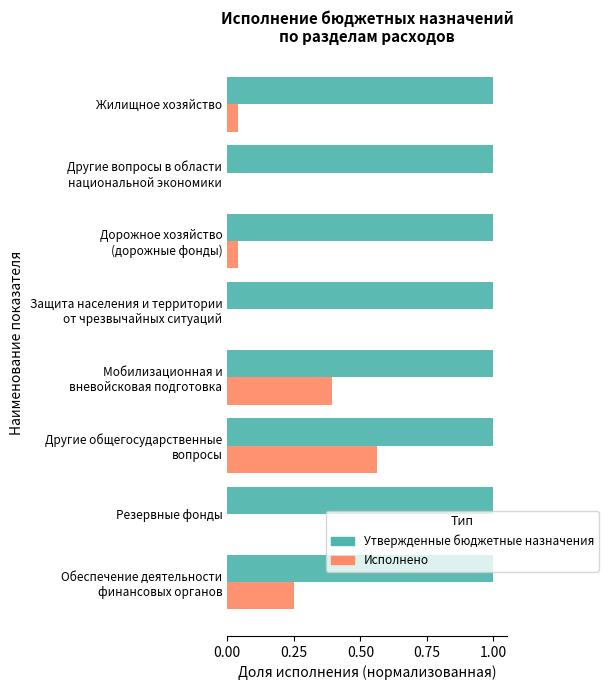

What is the sum of all Исполнено values?

1.3